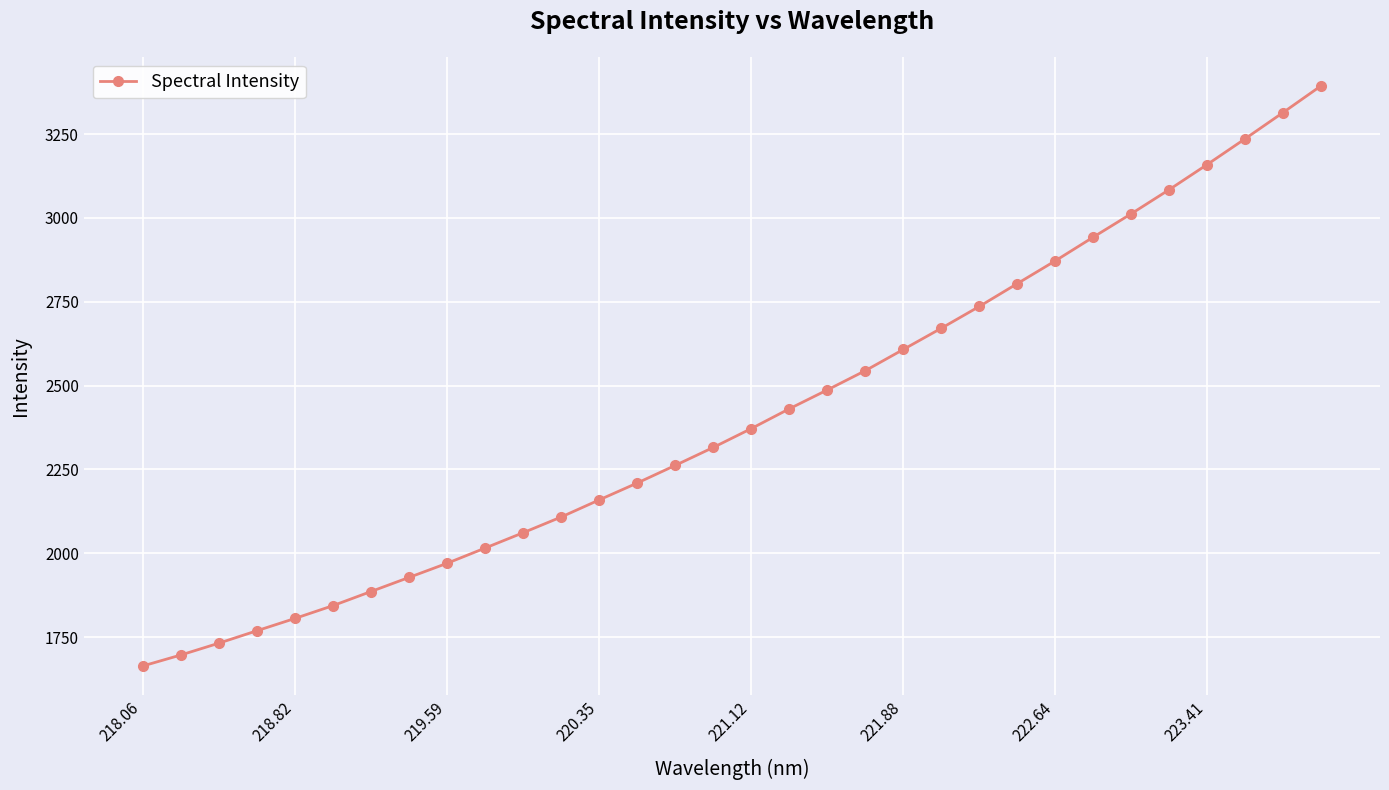

How many lines are shown in the chart?

1